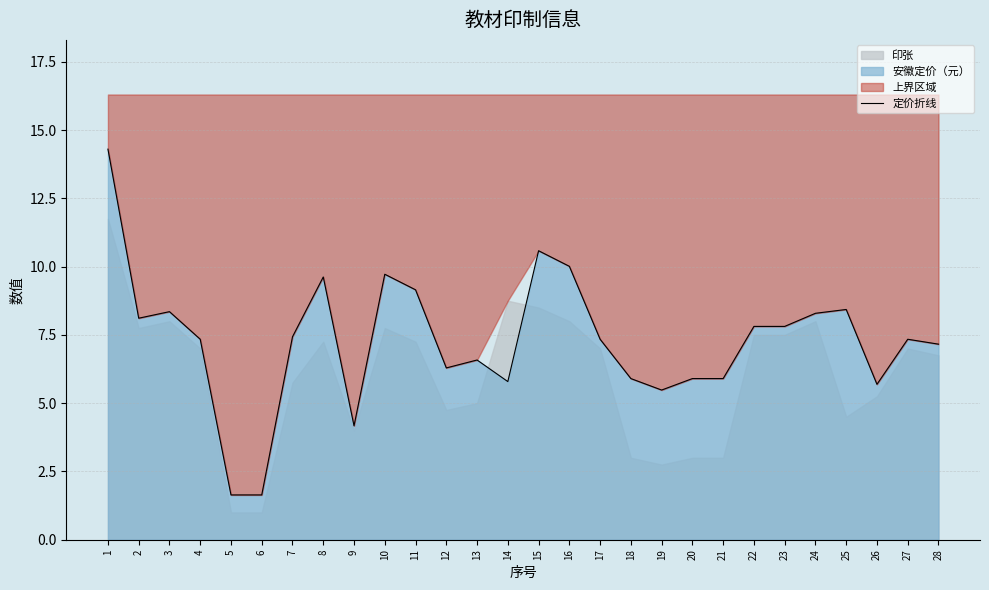

Where is the data nearest to the value 7?

28